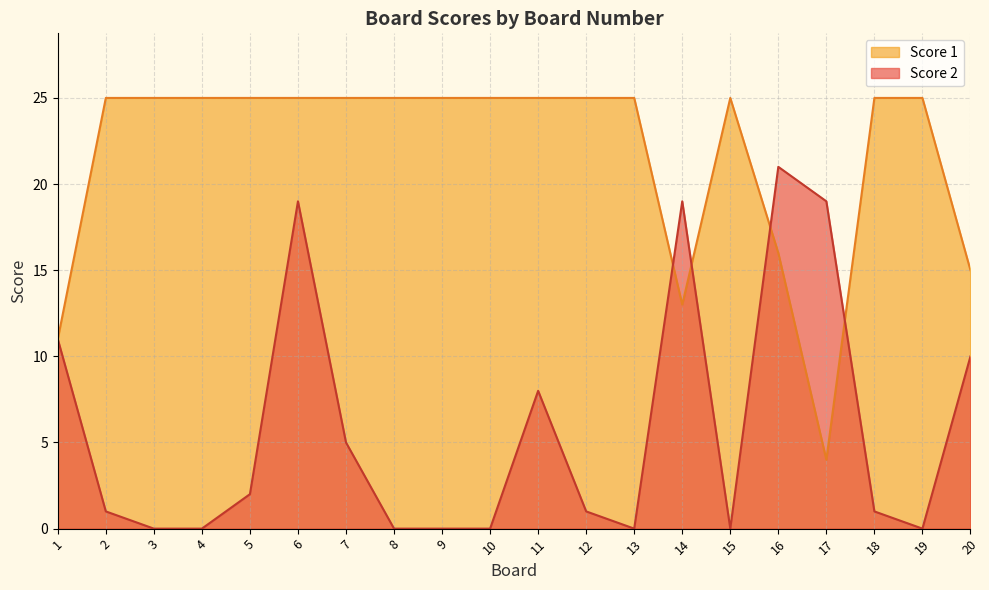

At which category is the sum across all series the highest?

6